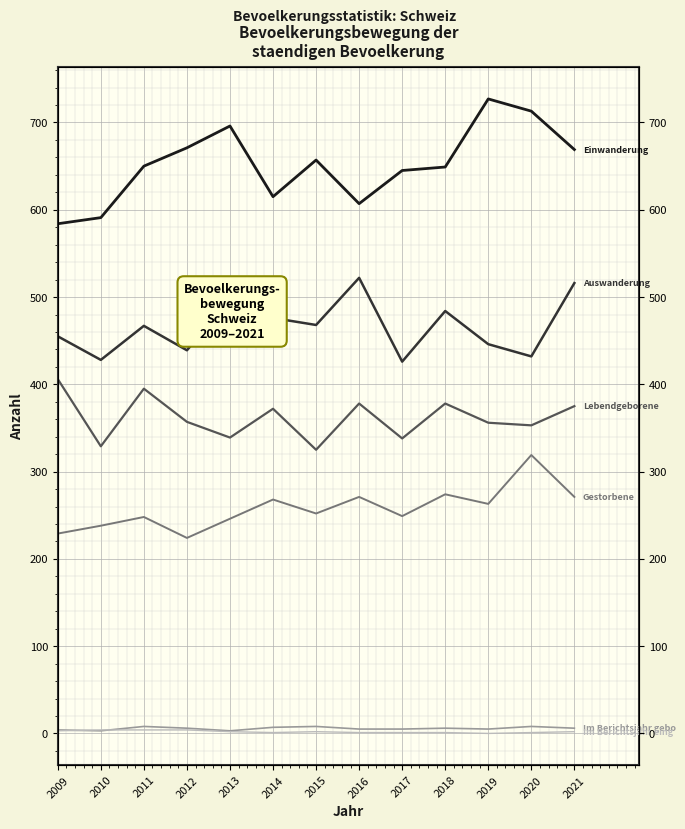

What is the greatest value displayed?

727